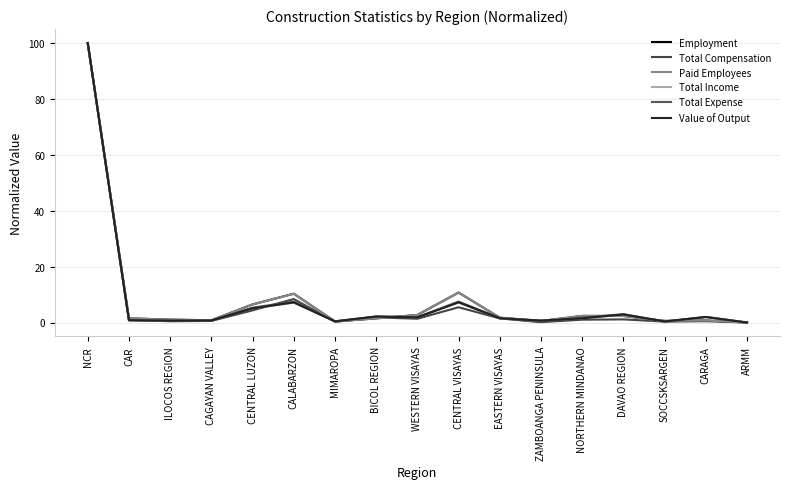

Where is Paid Employees nearest to the value 49?

CENTRAL VISAYAS